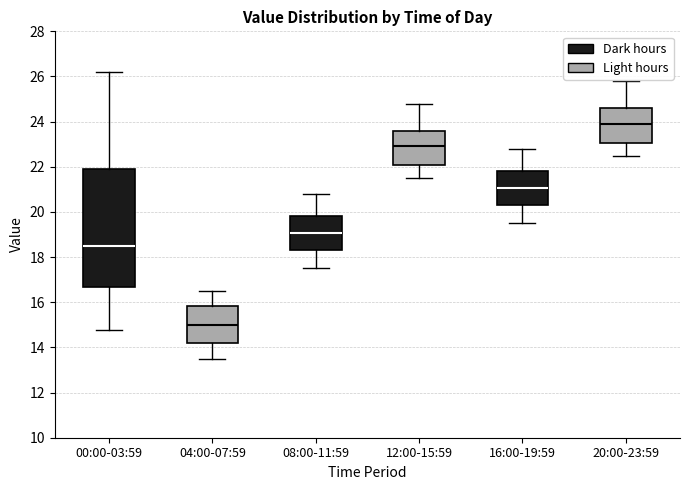

Where does the lower whisker of the box for 12:00-15:59 end on the y-axis? The values are not printed on the chart, so give them approximately, as read against the axis.

21.6